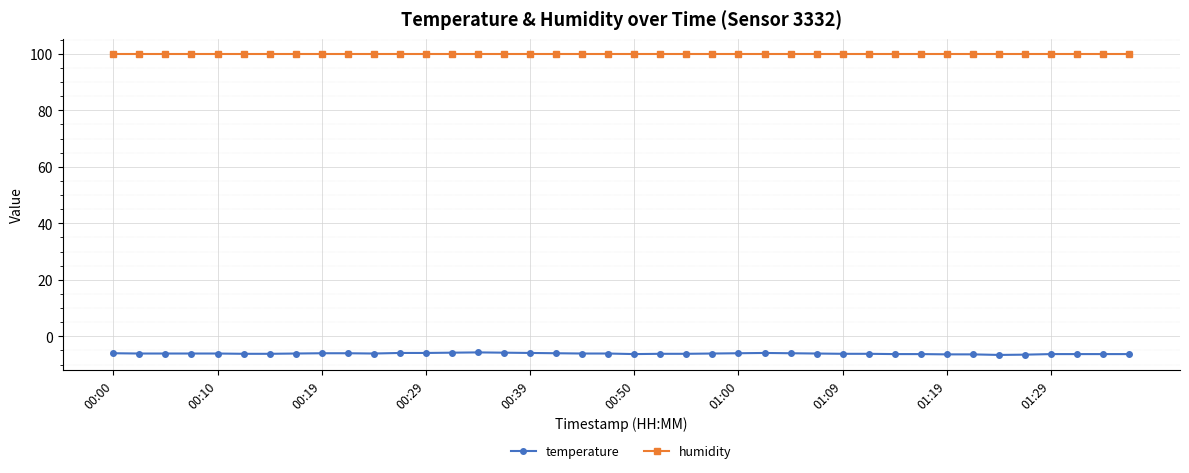

What is the sum of all temperature values?

-245.1